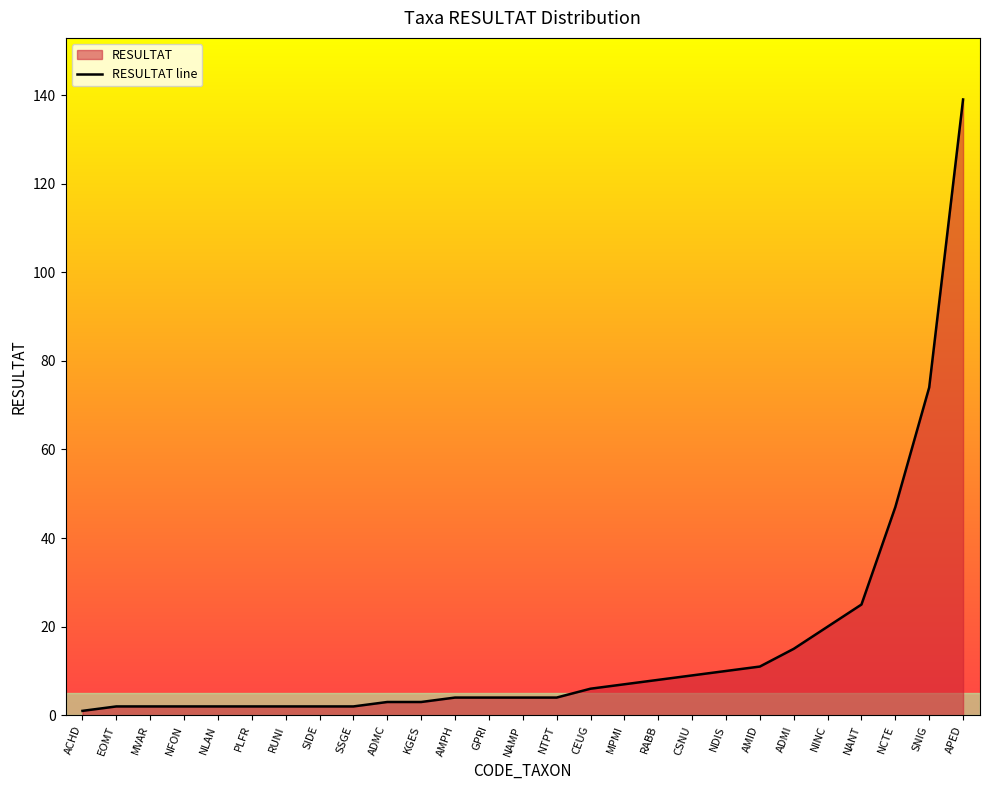

How many categories are shown in the chart?

27